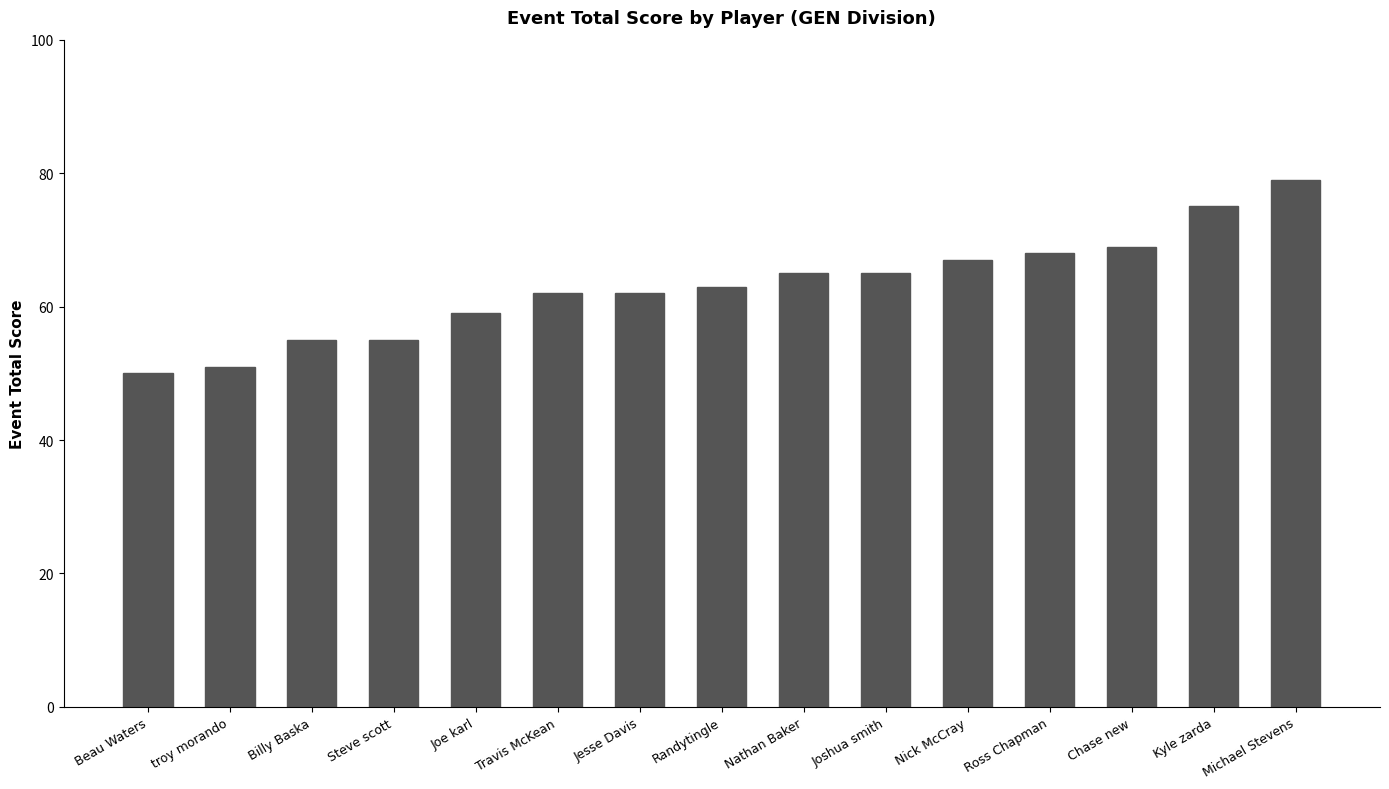

Read the value at troy morando, to the nearest 5.

50